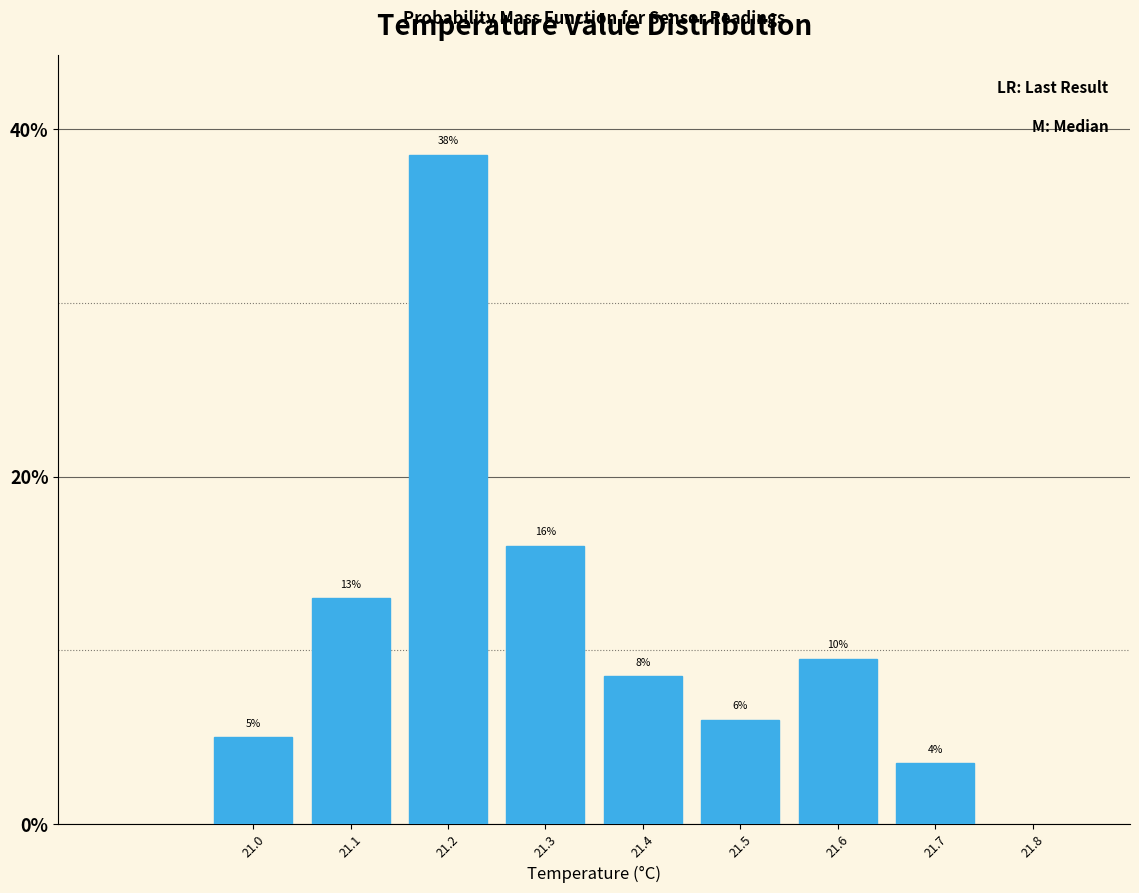

The chart shows a value of 13.0 at 21.1. True or false?

True